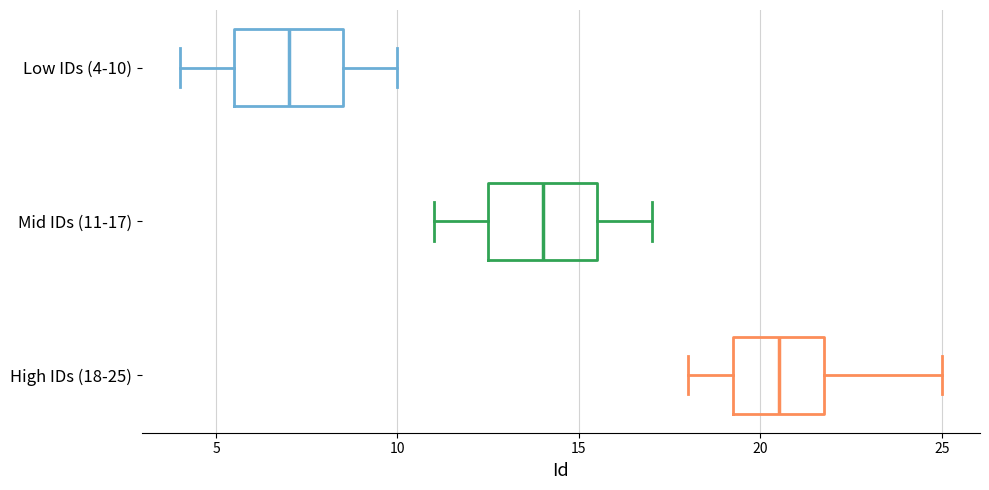

Reading bottom to top, transcribe this box plot: for each box, give where its median line is, the range the box spans, and where its two whiskers end, as read against the x-axis. The values are not printed on the chart, so give them approximately, as read against the axis.

High IDs (18-25): median 20.5, box 19.5 to 22.0, whiskers 18.0 to 25.0
Mid IDs (11-17): median 14.0, box 12.5 to 15.5, whiskers 11.0 to 17.0
Low IDs (4-10): median 7.0, box 5.5 to 8.5, whiskers 4.0 to 10.0